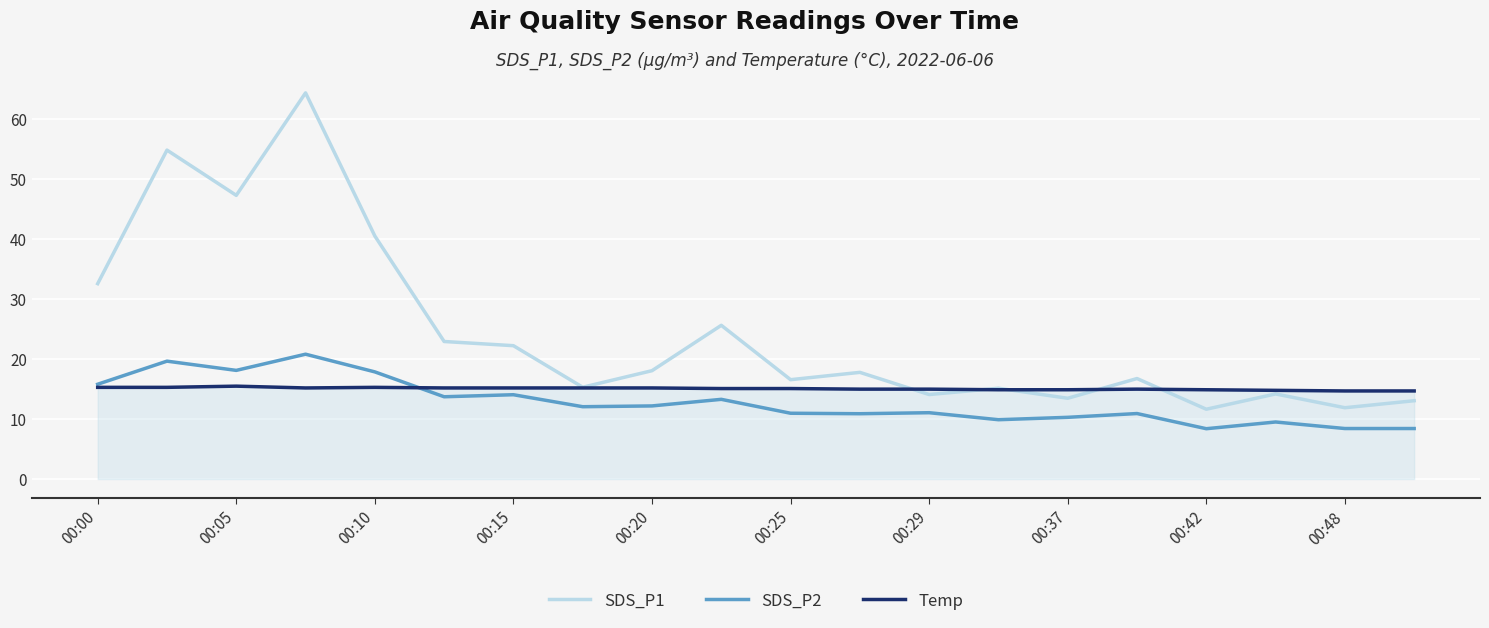

Rank the series by their average value, from lowest to highest.

SDS_P2, Temp, SDS_P1